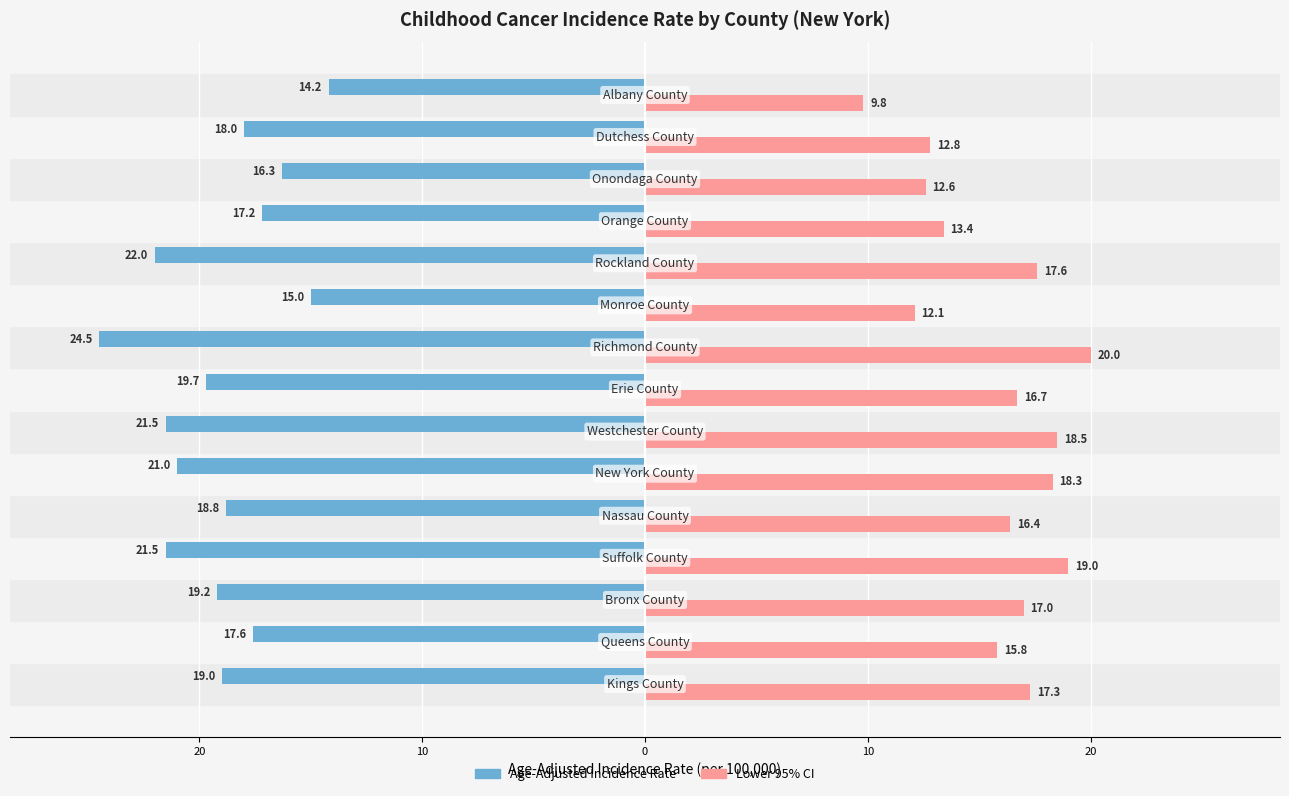

What are all the series names shown in the legend?

Age-Adjusted Incidence Rate, Lower 95% CI